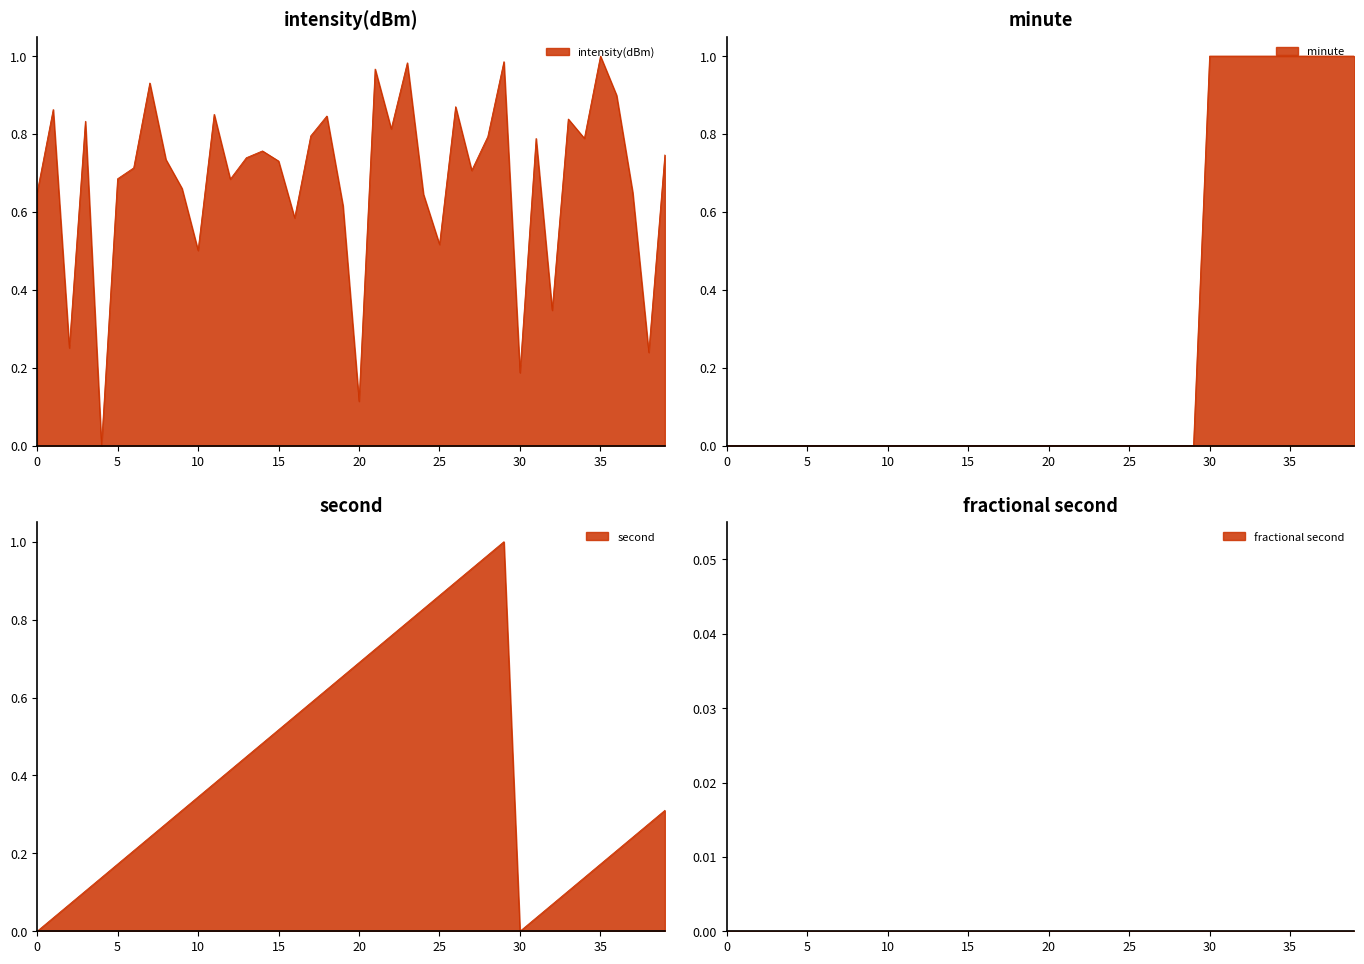

Reading right to left, what are all the values shown in this chart?

intensity(dBm): 0.7	0.2	0.7	0.9	1.0	0.8	0.8	0.3	0.8	0.2	1.0	0.8	0.7	0.9	0.5	0.6	1.0	0.8	1.0	0.1	0.6	0.8	0.8	0.6	0.7	0.8	0.7	0.7	0.9	0.5	0.7	0.7	0.9	0.7	0.7	0.0	0.8	0.3	0.9	0.6
minute: 1.0	1.0	1.0	1.0	1.0	1.0	1.0	1.0	1.0	1.0	0.0	0.0	0.0	0.0	0.0	0.0	0.0	0.0	0.0	0.0	0.0	0.0	0.0	0.0	0.0	0.0	0.0	0.0	0.0	0.0	0.0	0.0	0.0	0.0	0.0	0.0	0.0	0.0	0.0	0.0
second: 0.3	0.3	0.2	0.2	0.2	0.1	0.1	0.1	0.0	0.0	1.0	1.0	0.9	0.9	0.9	0.8	0.8	0.8	0.7	0.7	0.7	0.6	0.6	0.6	0.5	0.5	0.4	0.4	0.4	0.3	0.3	0.3	0.2	0.2	0.2	0.1	0.1	0.1	0.0	0.0